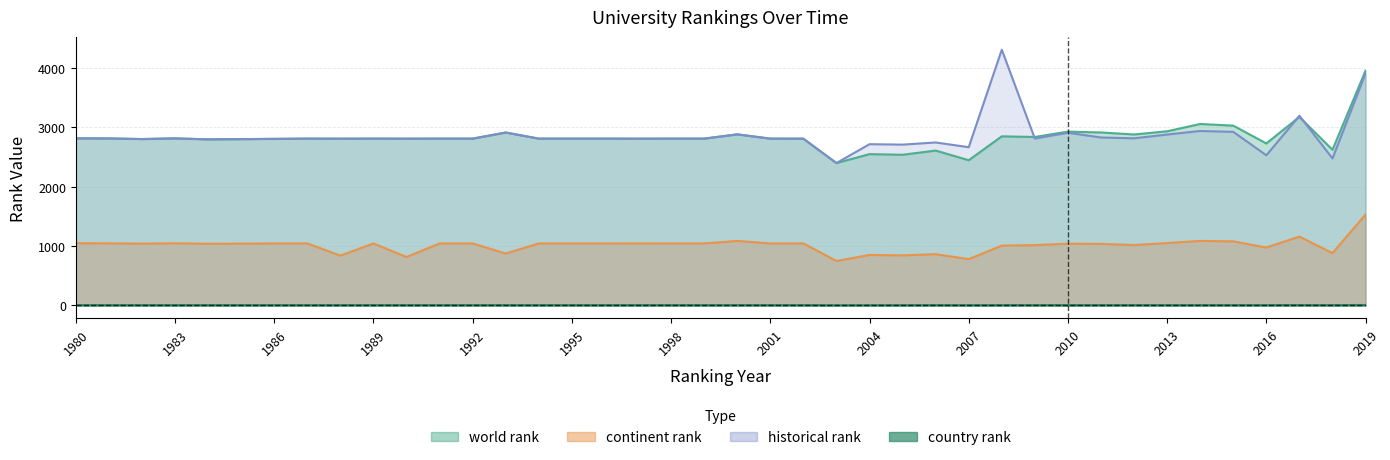

At which label does country rank reach its minimum?

2003